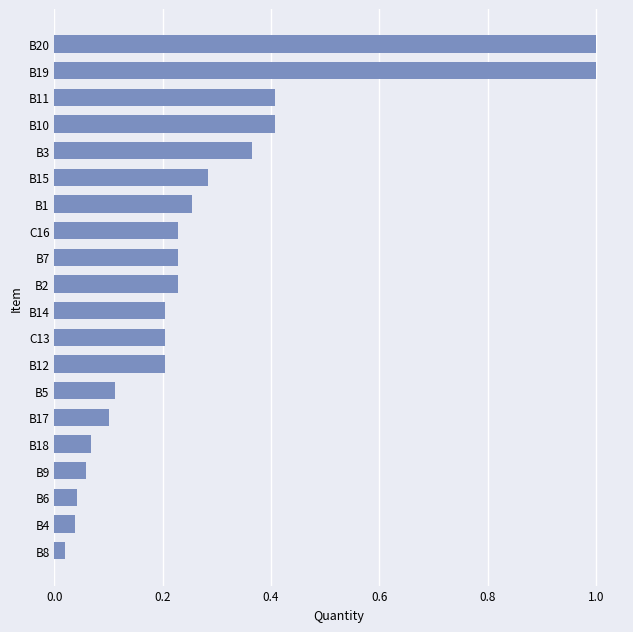

What is the difference between the second highest and minimum values?

1.0